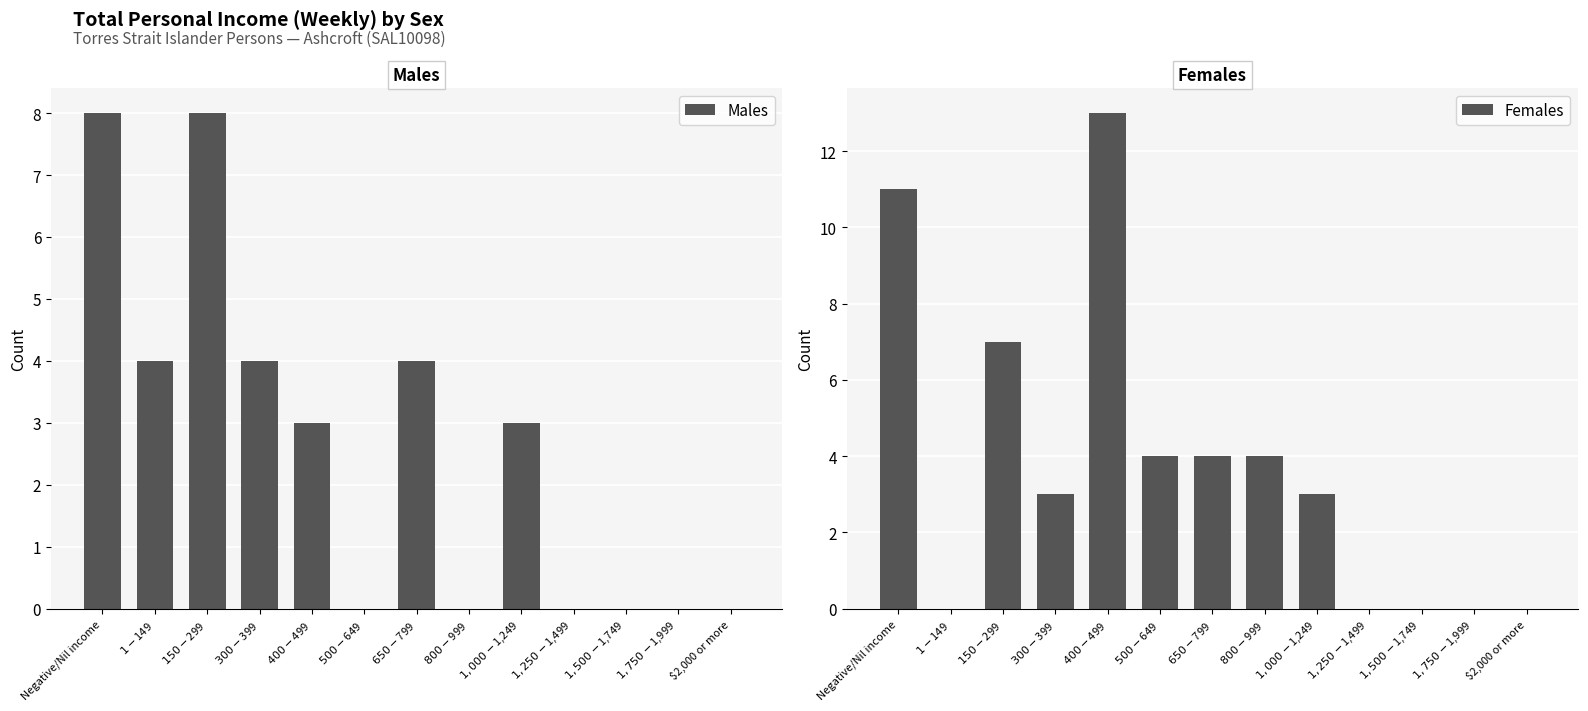

What is the label of the 12th bar from the right?

$1-$149